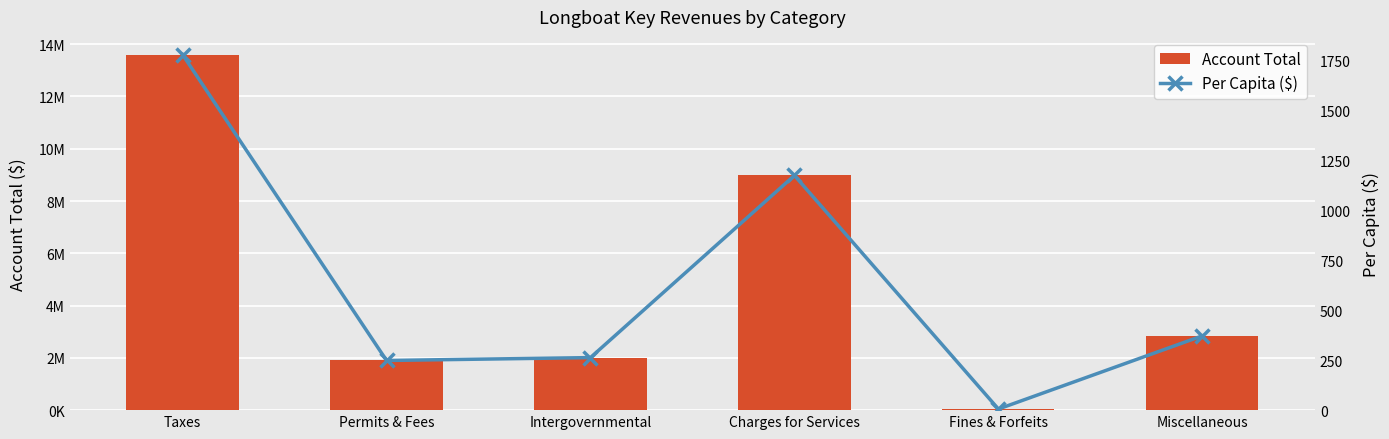

What position from the right is Permits & Fees?

5